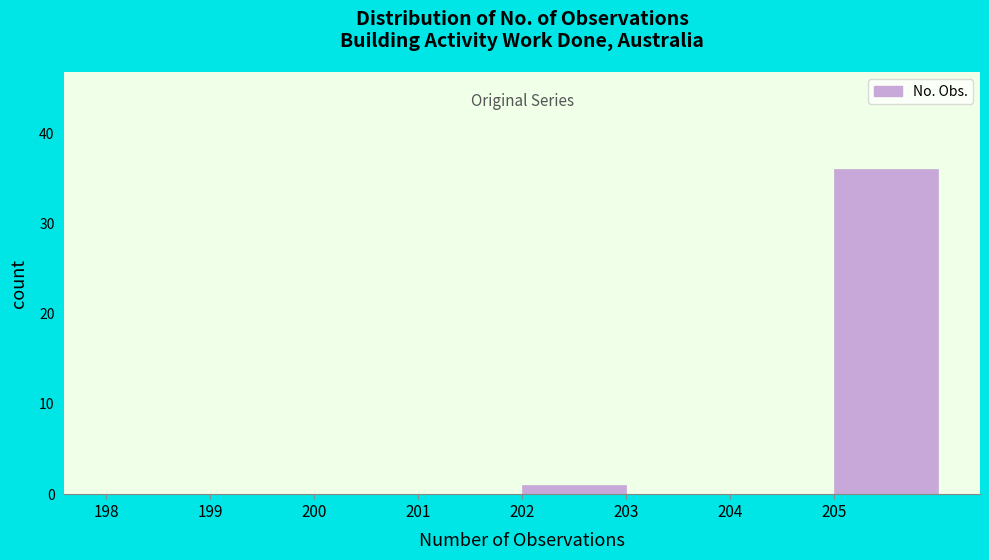

Reading left to right, list every bar in this chart as the range it spans on the x-axis followed by its height. The values are not printed on the chart, so give them approximately, as read against the axis.

198 to 199: 0
199 to 200: 0
200 to 201: 0
201 to 202: 0
202 to 203: 1
203 to 204: 0
204 to 205: 0
205 to 206: 36